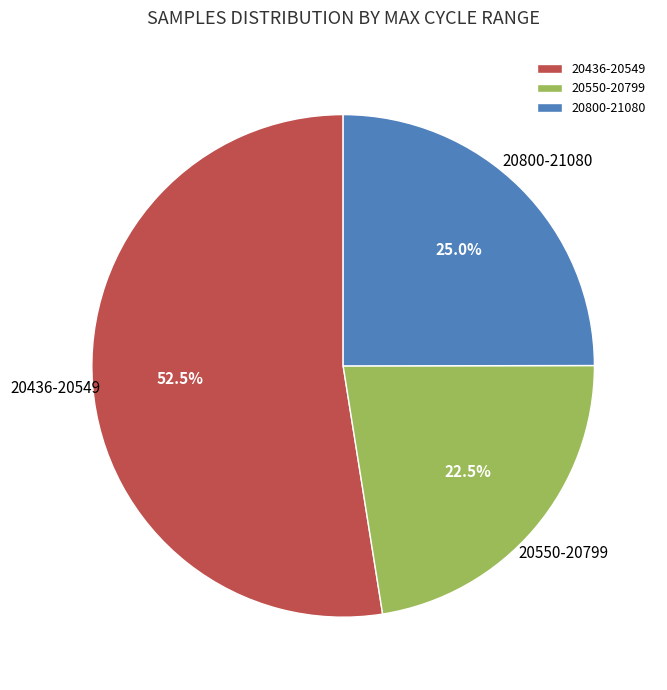

Rank the categories by value from lowest to highest.

20550-20799, 20800-21080, 20436-20549